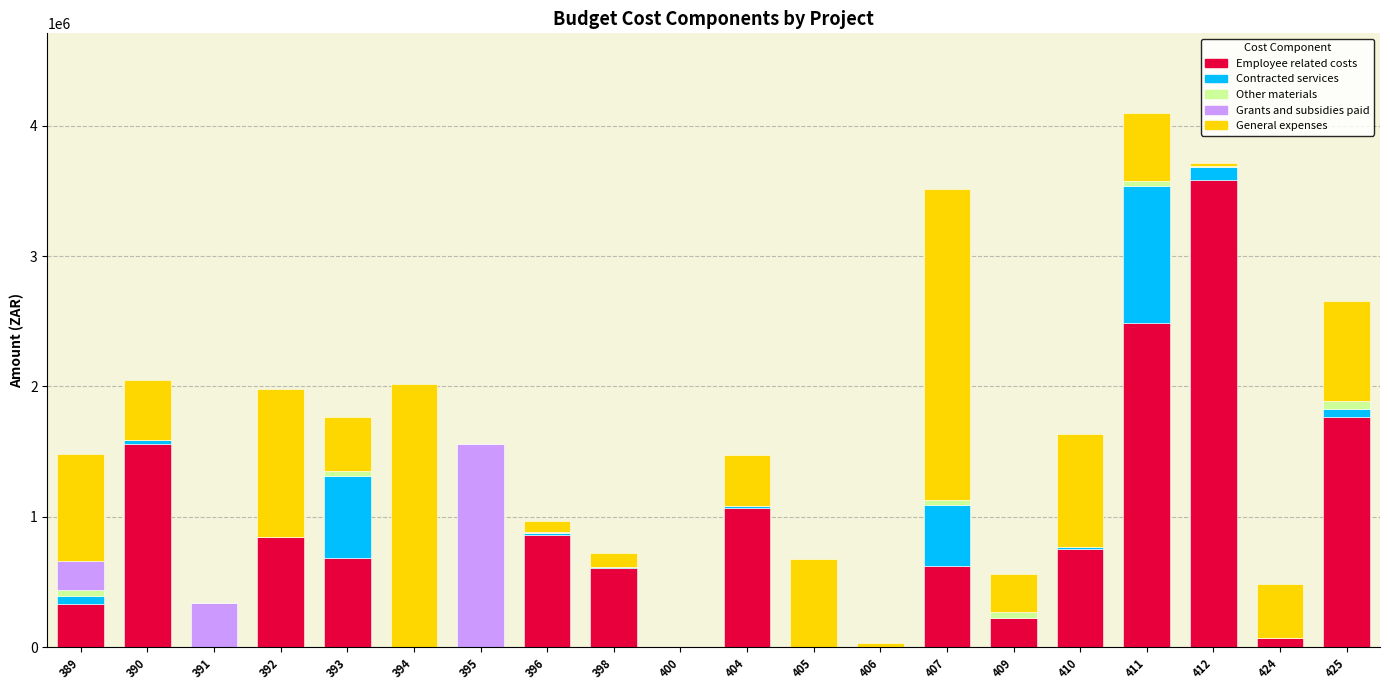

What is the total value across all series at 395?

1560000.0